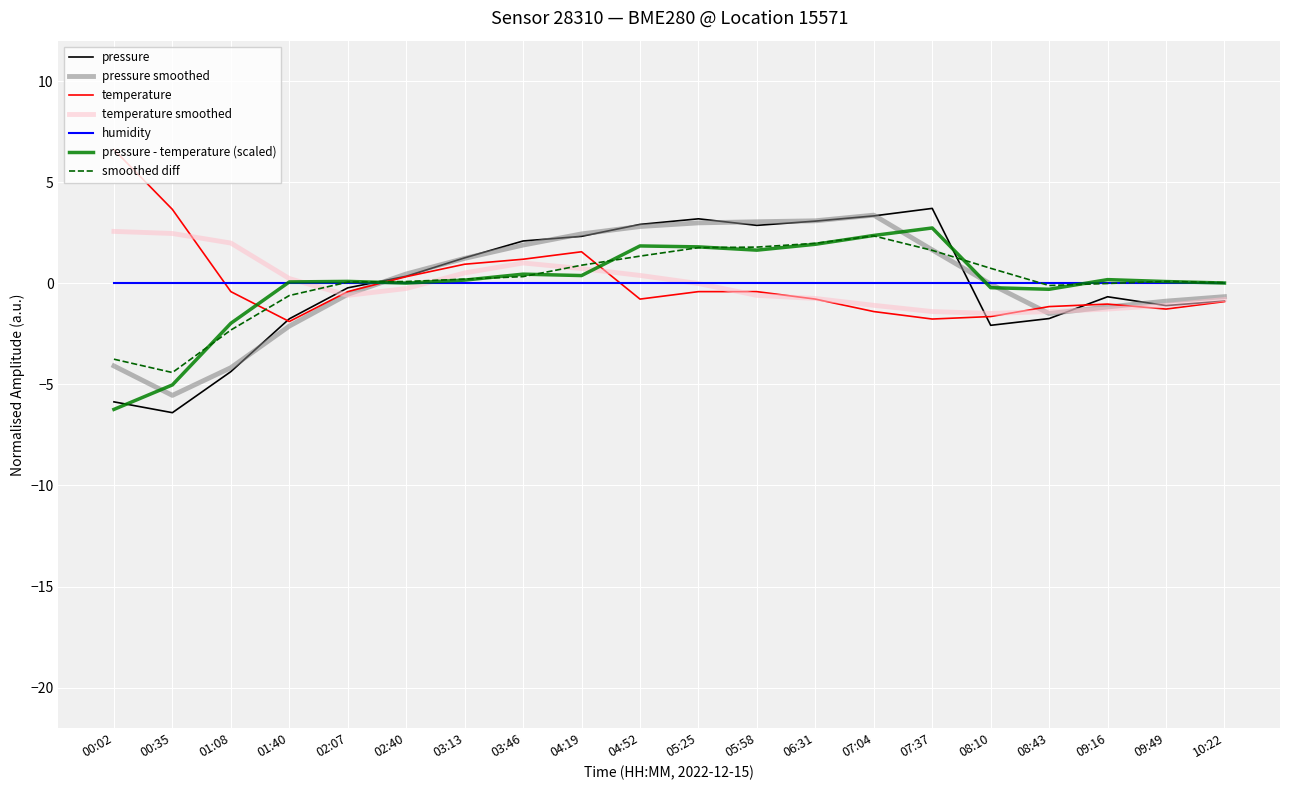

What is the difference between the second highest and second lowest values in the temperature series?

5.4